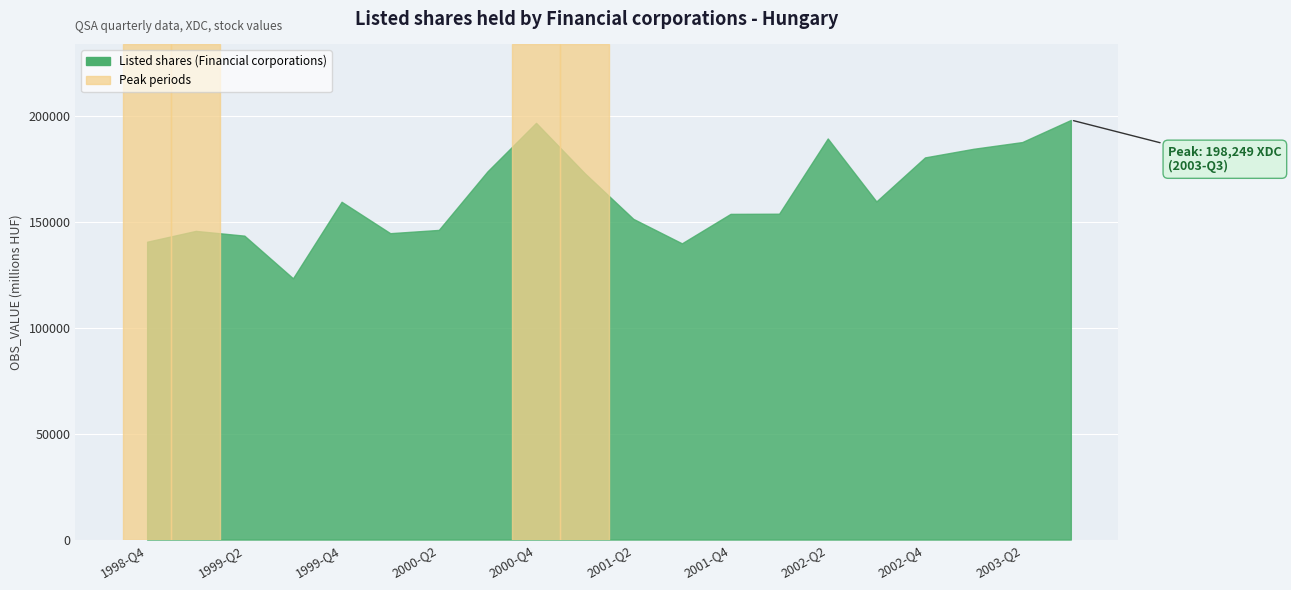

Rank the categories by value from lowest to highest.

1999-Q3, 2001-Q3, 1998-Q4, 1999-Q2, 2000-Q1, 1999-Q1, 2000-Q2, 2001-Q2, 2001-Q4, 2002-Q1, 1999-Q4, 2002-Q3, 2001-Q1, 2000-Q3, 2002-Q4, 2003-Q1, 2003-Q2, 2002-Q2, 2000-Q4, 2003-Q3